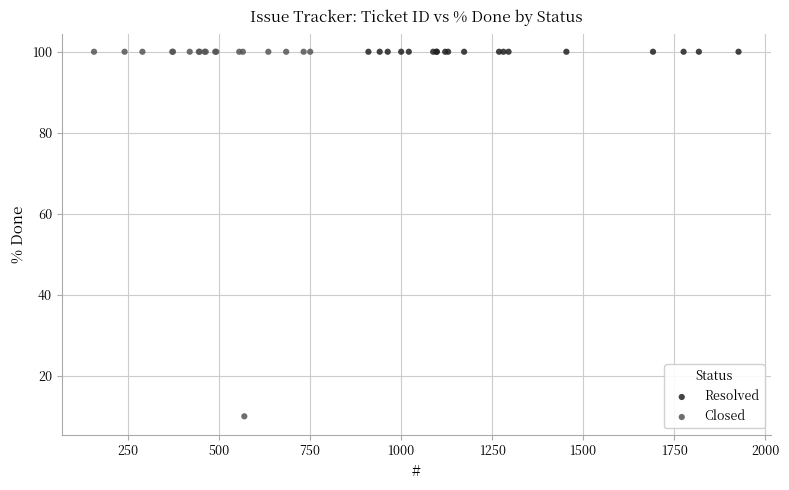

Which series contains the lowest Y value?

Closed